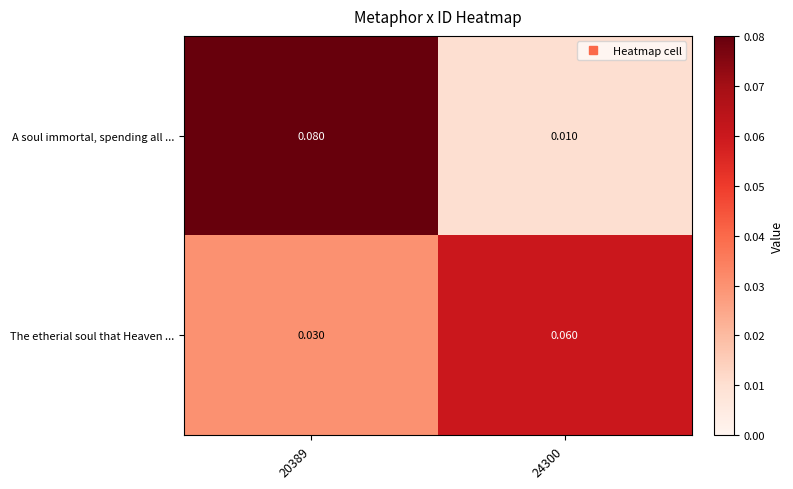

Which series has the widest spread of values?

A soul immortal, spending all ...